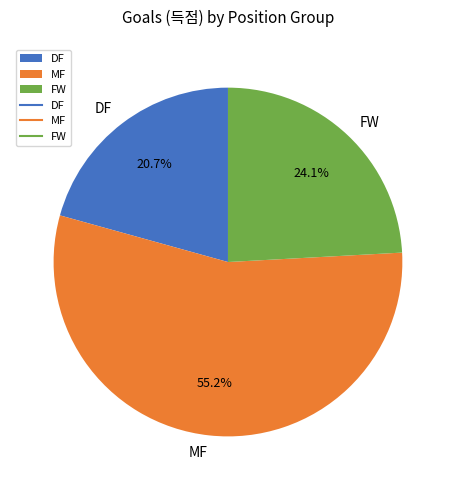

Rank the categories by value from lowest to highest.

DF, FW, MF